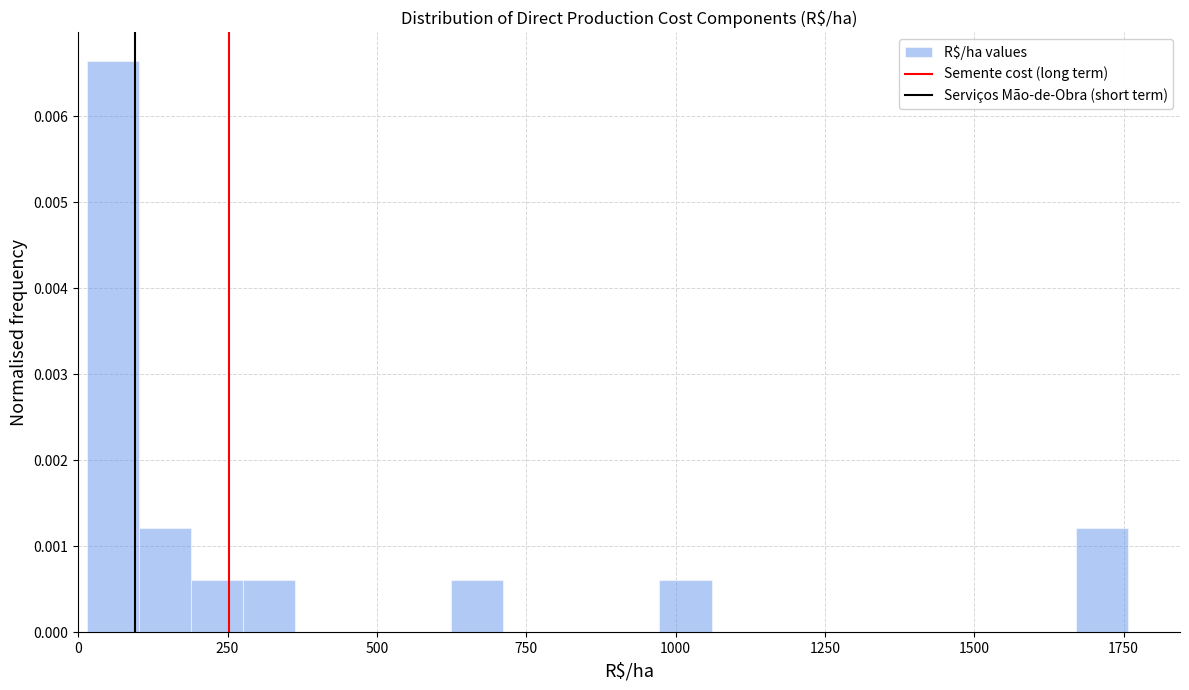

Around what value on the x-axis is the tallest bar? Give the approximate position of its centre, as read against the axis.

50